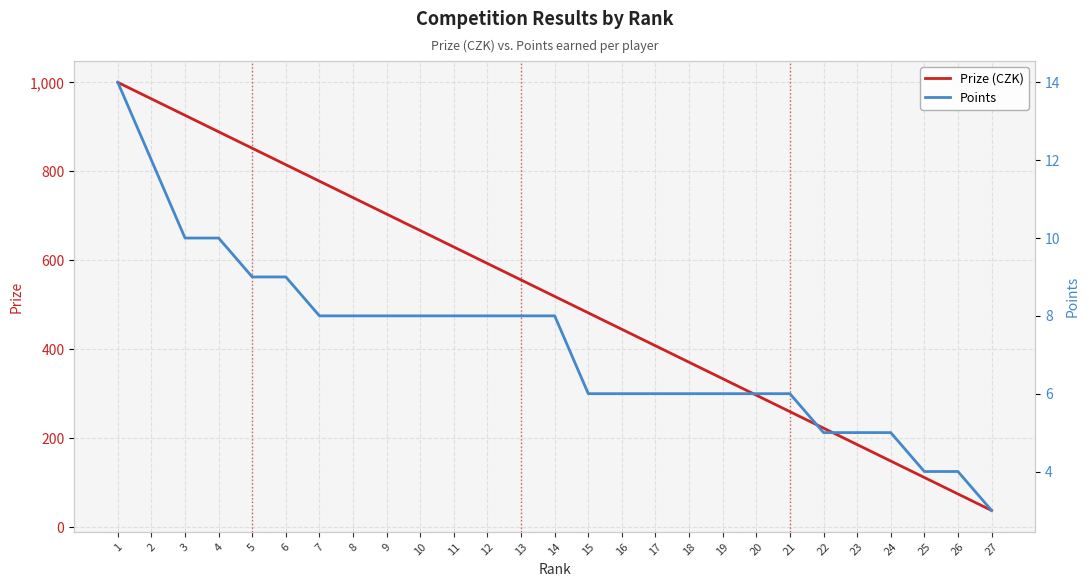

Rank the categories by Points value from lowest to highest.

27, 25, 26, 22, 23, 24, 15, 16, 17, 18, 19, 20, 21, 7, 8, 9, 10, 11, 12, 13, 14, 5, 6, 3, 4, 2, 1